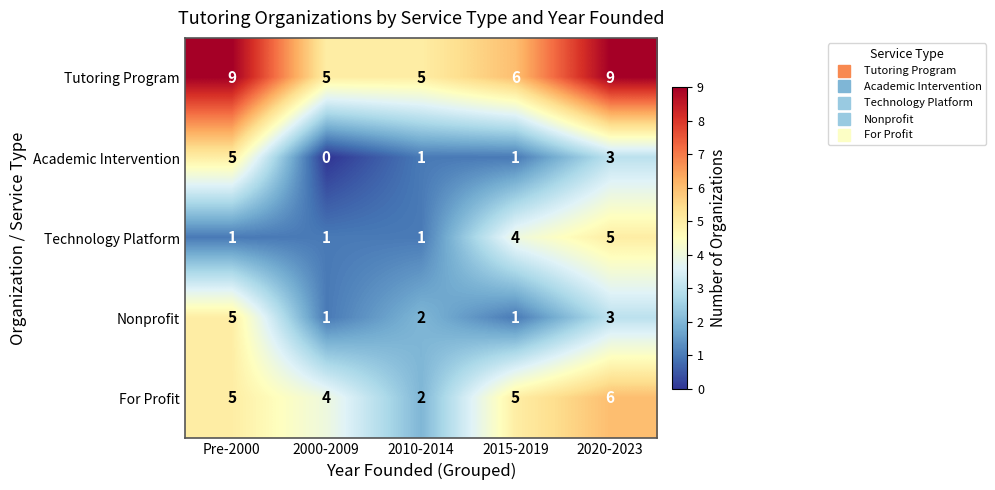

Reading left to right, what are all the values shown in this chart?

Tutoring Program: 9	5	5	6	9
Academic Intervention: 5	0	1	1	3
Technology Platform: 1	1	1	4	5
Nonprofit: 5	1	2	1	3
For Profit: 5	4	2	5	6